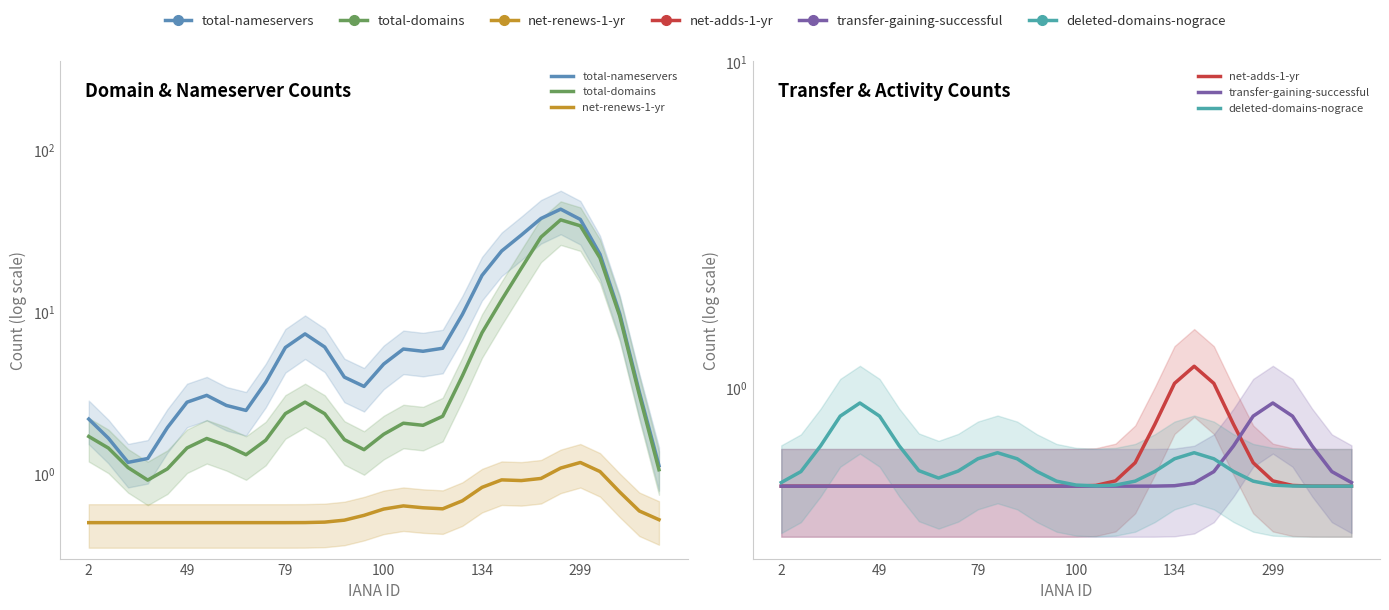

Which series has the largest total across all categories?

total-nameservers